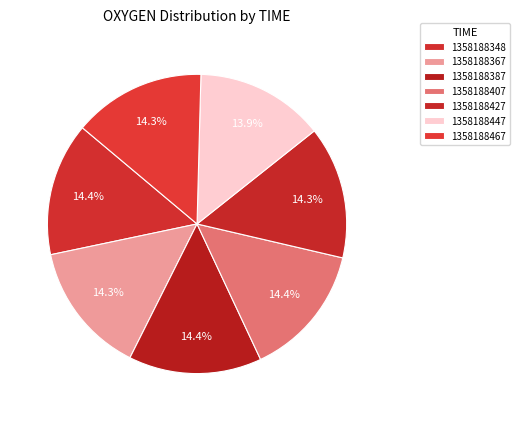

What is the total percentage of 1358188467 and 1358188427?

28.6%